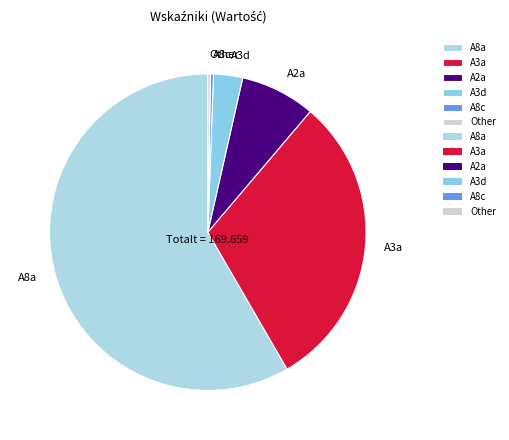

Combined, do A2a and A8a account for over 50%?

Yes